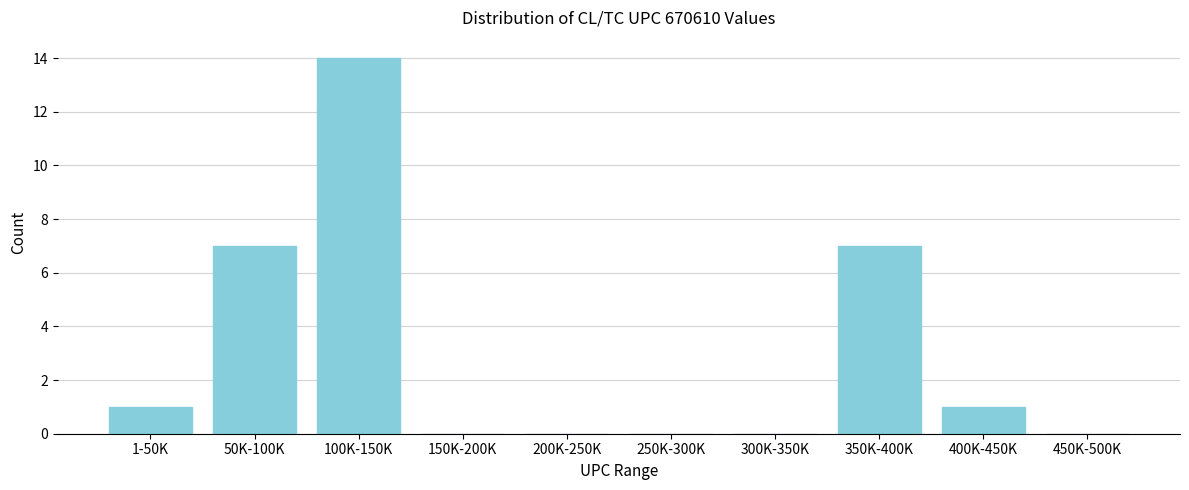

Reading left to right, what are all the values shown in this chart?

1-50K=1	50K-100K=7	100K-150K=14	150K-200K=0	200K-250K=0	250K-300K=0	300K-350K=0	350K-400K=7	400K-450K=1	450K-500K=0